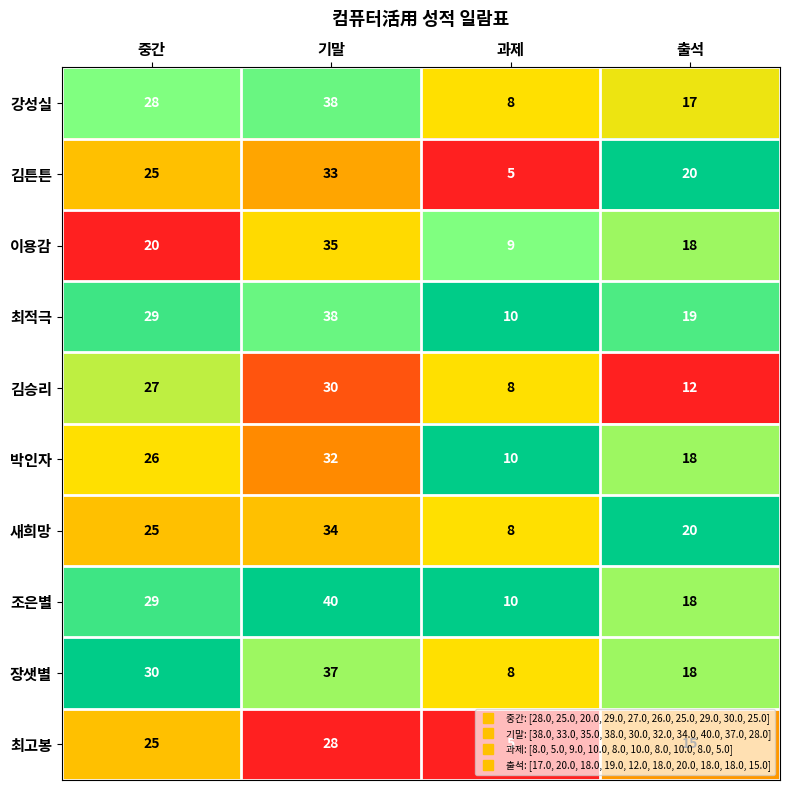

At which category is the sum across all series the highest?

기말